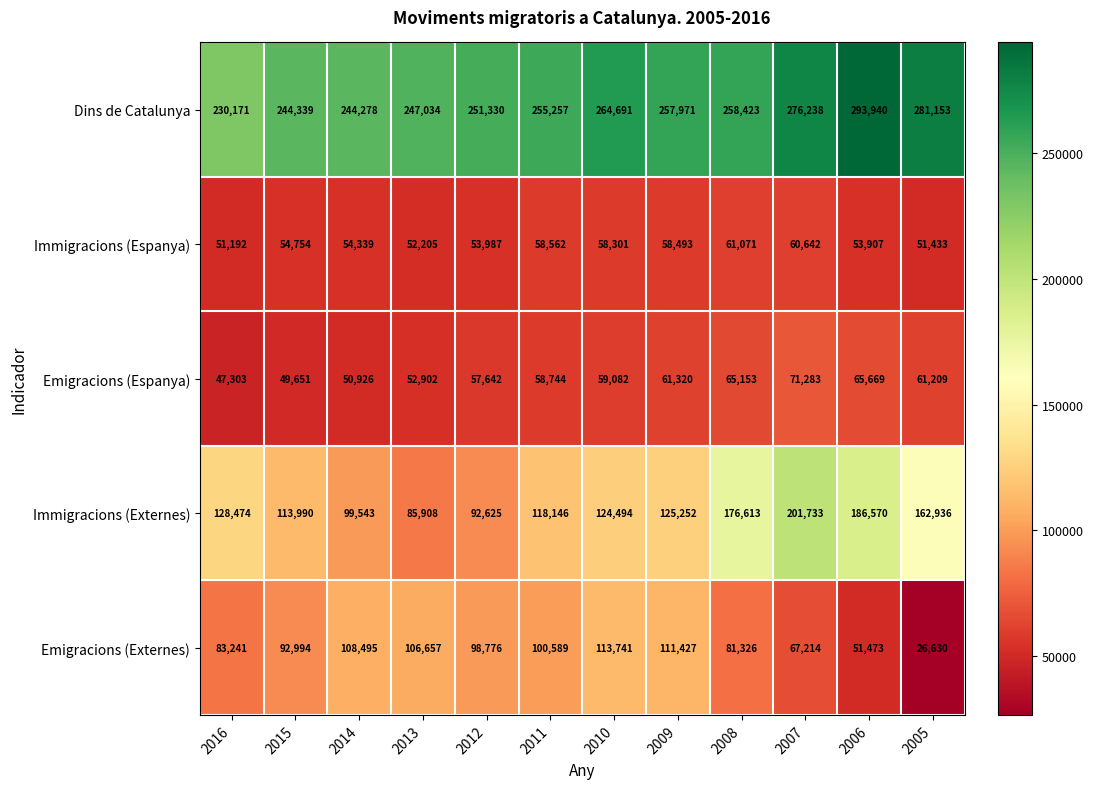

What is the sum of all Immigracions (Externes) values?

1616284